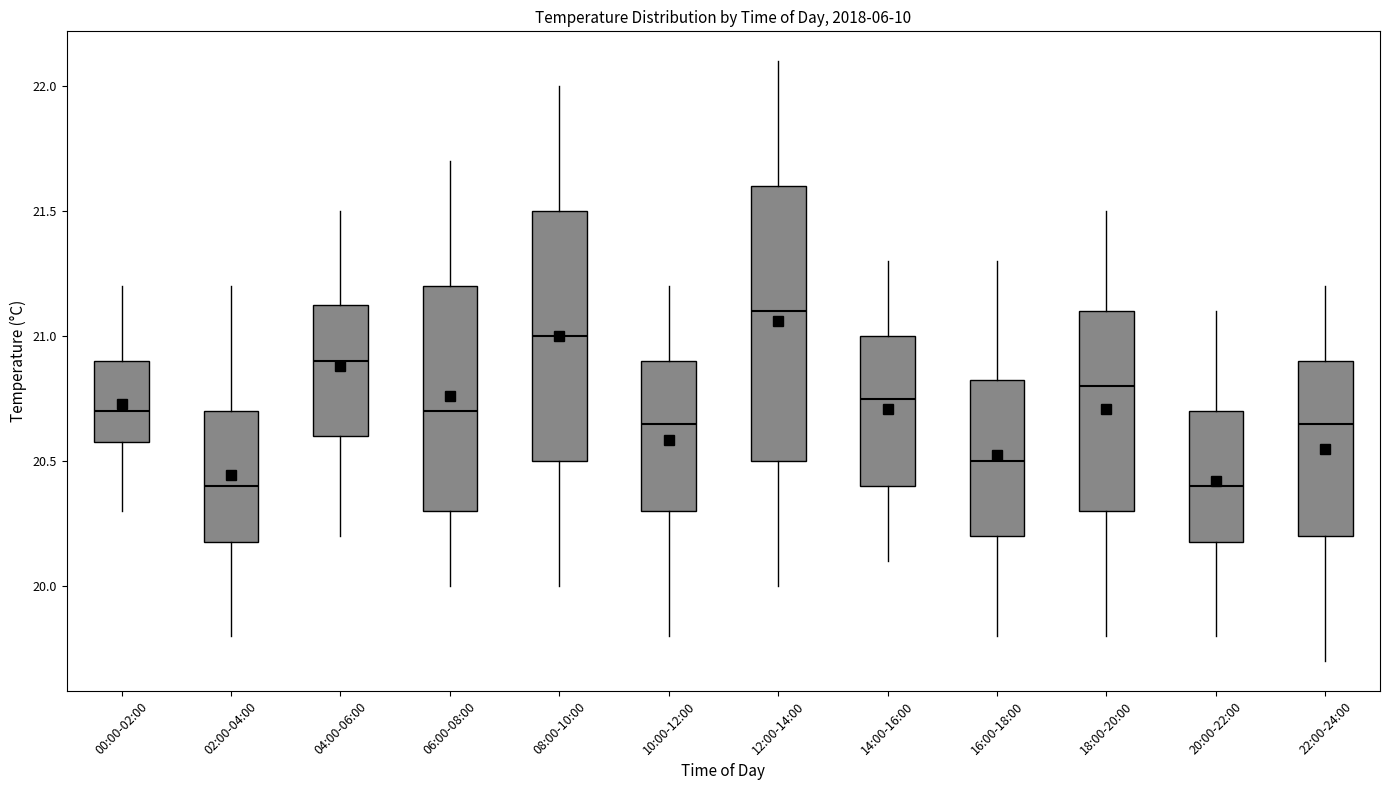

Comparing the boxes themselves (not the whiskers), which one is the tallest?

12:00-14:00